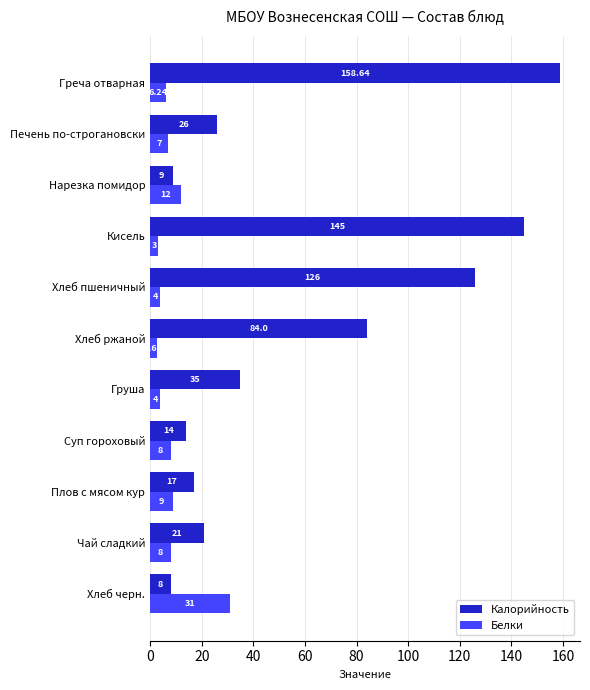

Which category has the lowest value across all series?

Хлеб ржаной